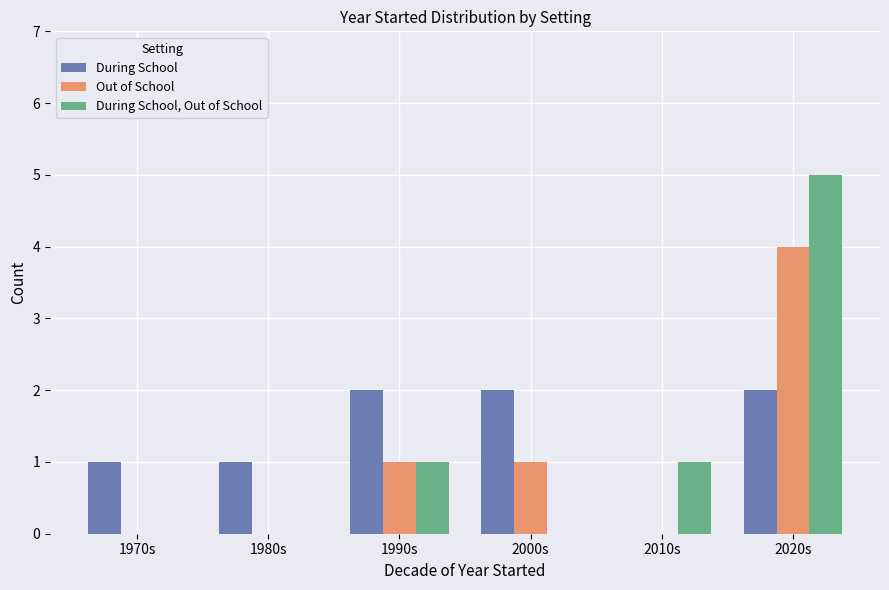

Is it true that During School, Out of School equals 2 at 1980s?

False